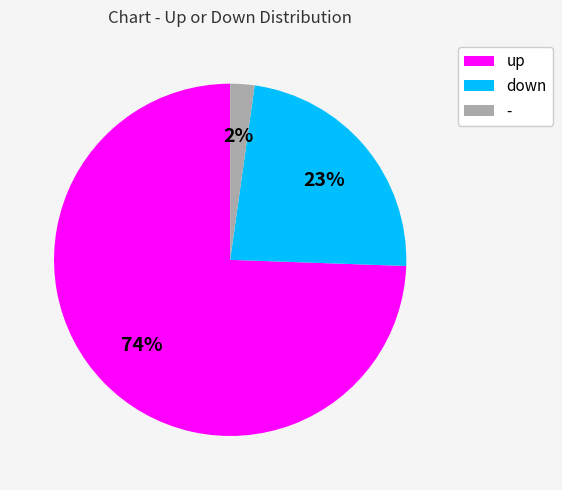

To the nearest percent, what is the combined percentage of down and up?

98%